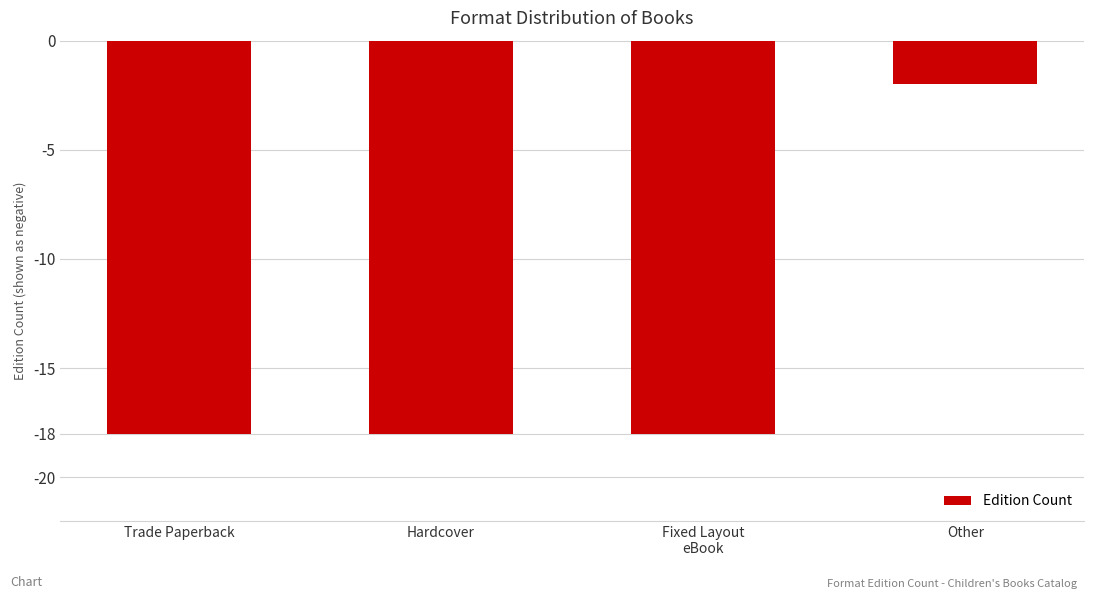

What is the sum of the values at Hardcover and Trade Paperback?

-36